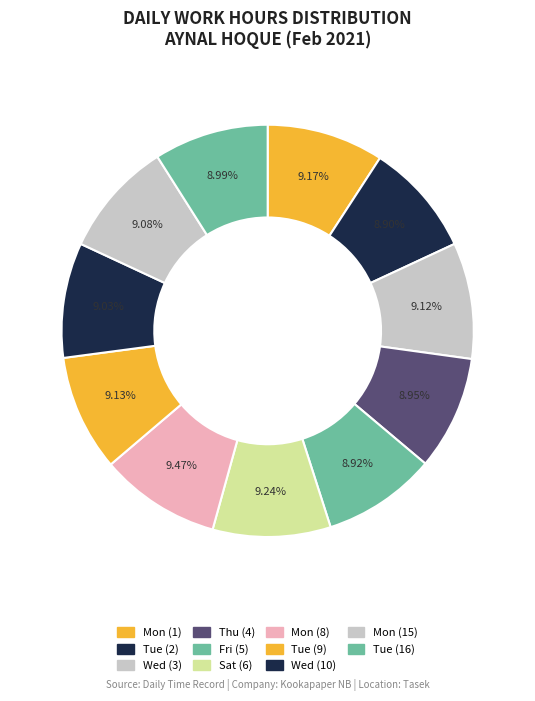

Count the number of slices in the pie.

11